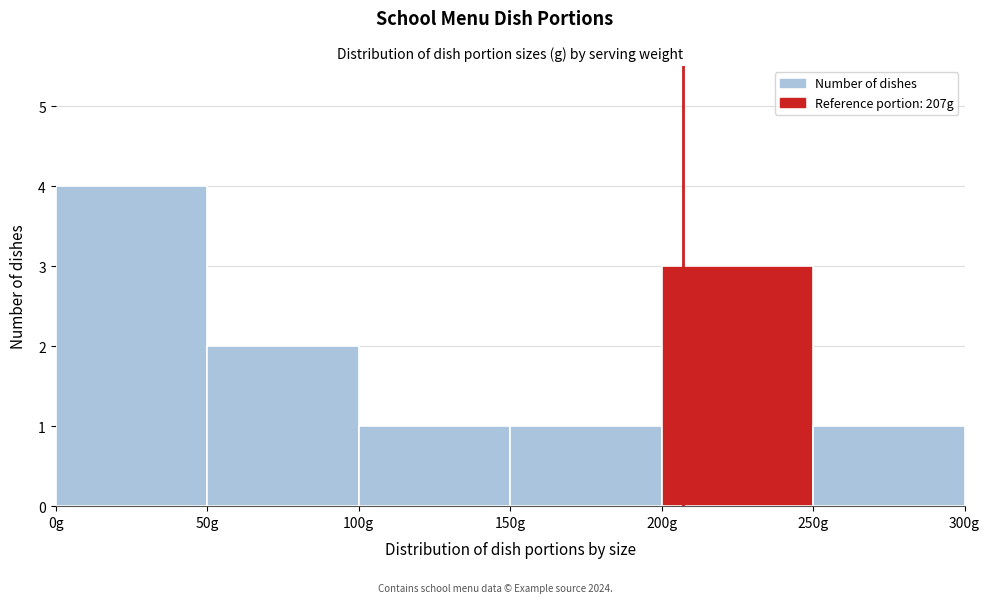

Reading left to right, list every bar in this chart as the range it spans on the x-axis followed by its height. The values are not printed on the chart, so give them approximately, as read against the axis.

0 to 50: 4
50 to 100: 2
100 to 150: 1
150 to 200: 1
200 to 250: 3
250 to 300: 1